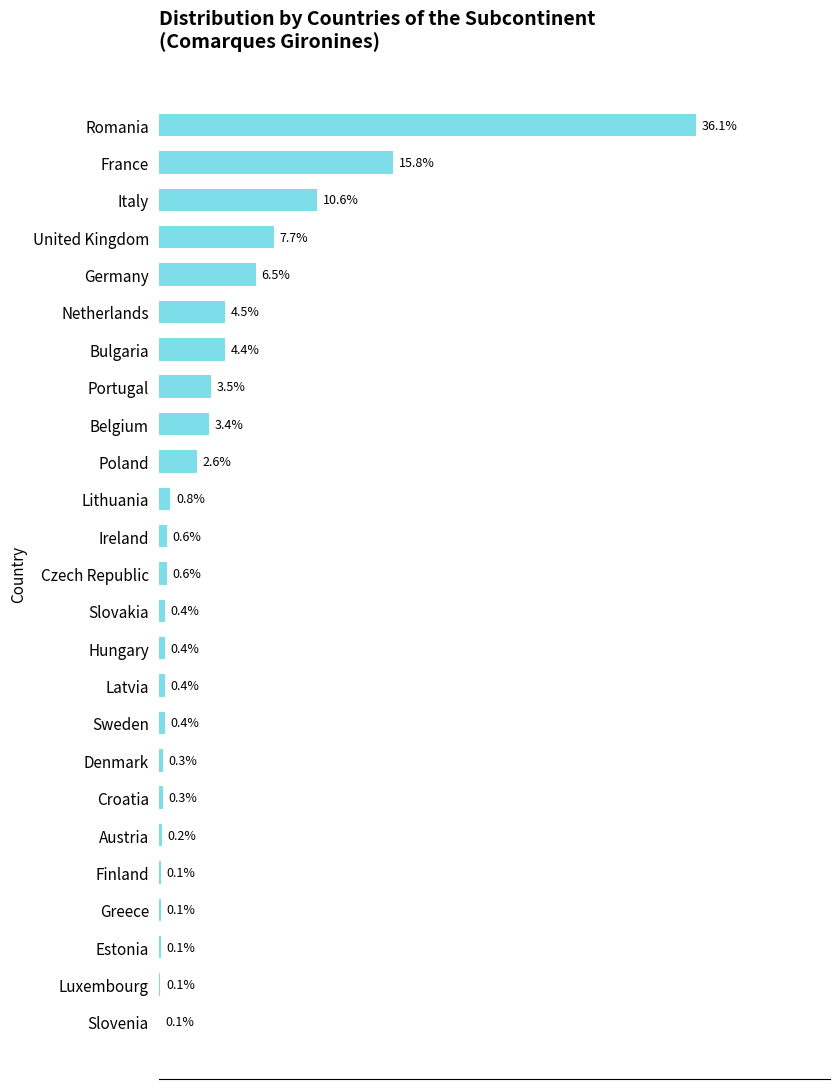

Are the bars horizontal?

Yes